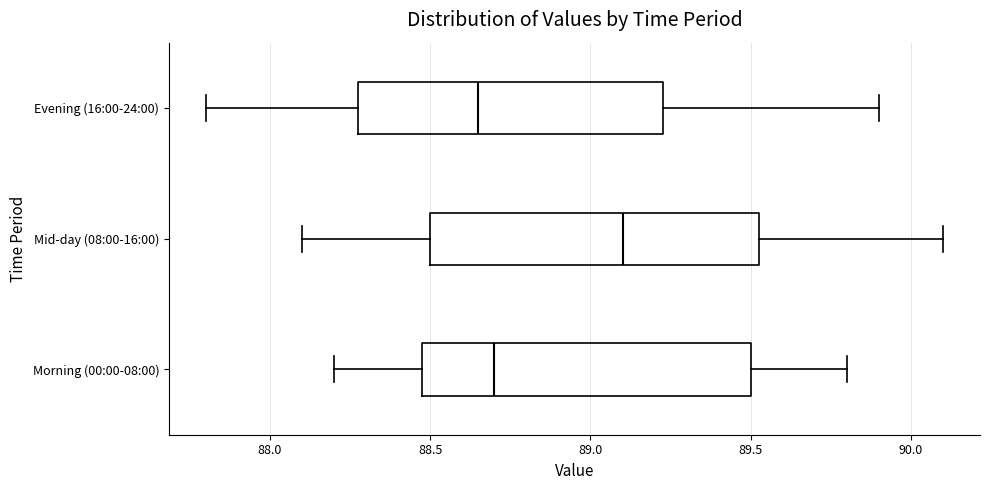

Where does the left whisker of the box for Evening (16:00-24:00) end on the x-axis? The values are not printed on the chart, so give them approximately, as read against the axis.

87.80